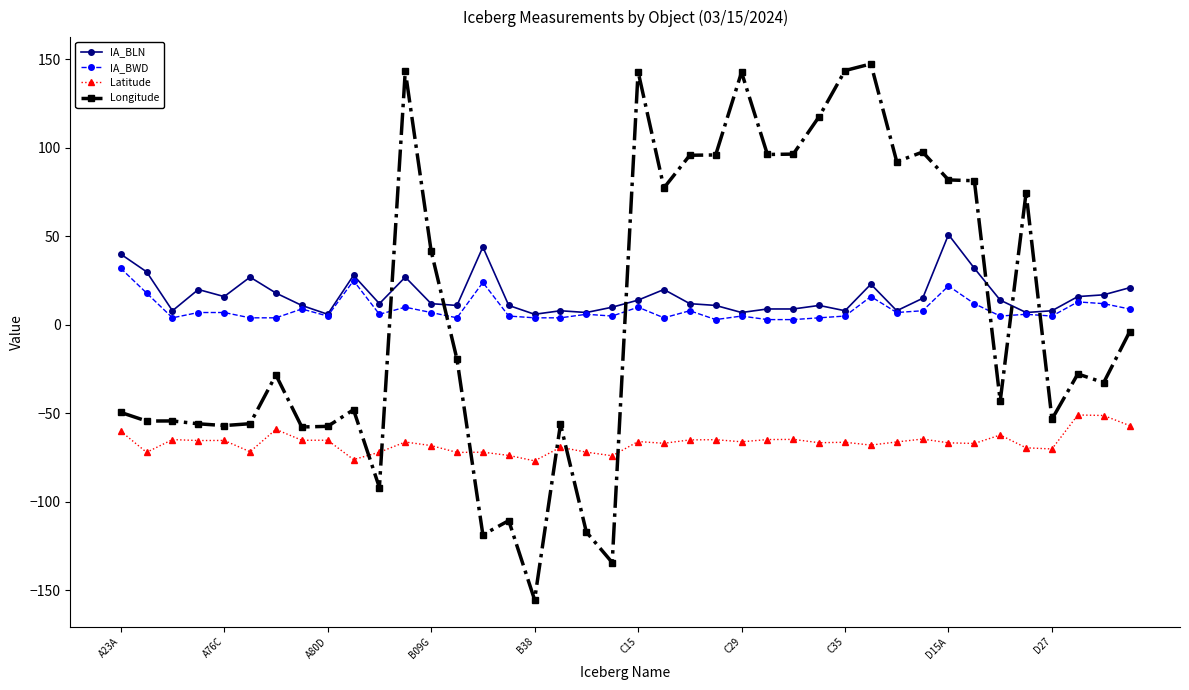

What is the lowest value of the Longitude series?

-155.3